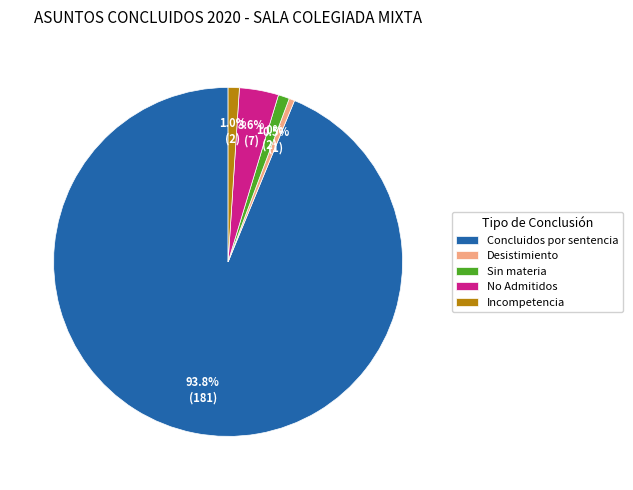

How many segments does this pie chart have?

5